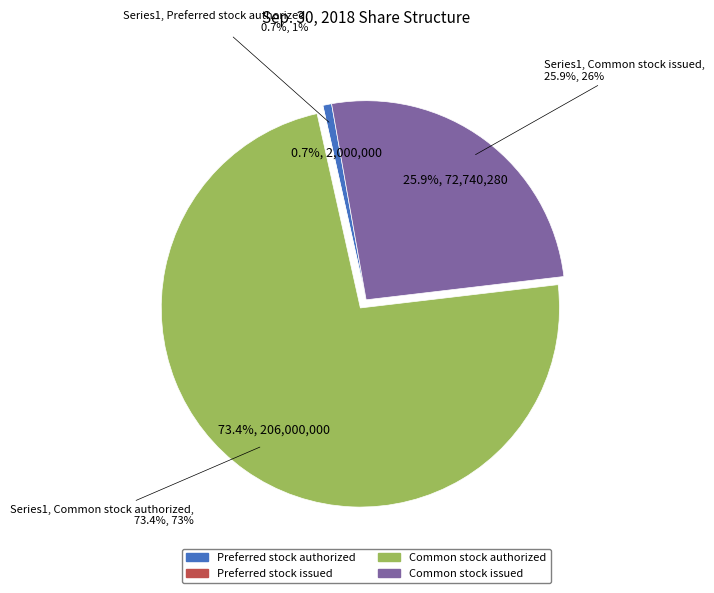

Is it true that Common stock issued is 38% of the pie?

False